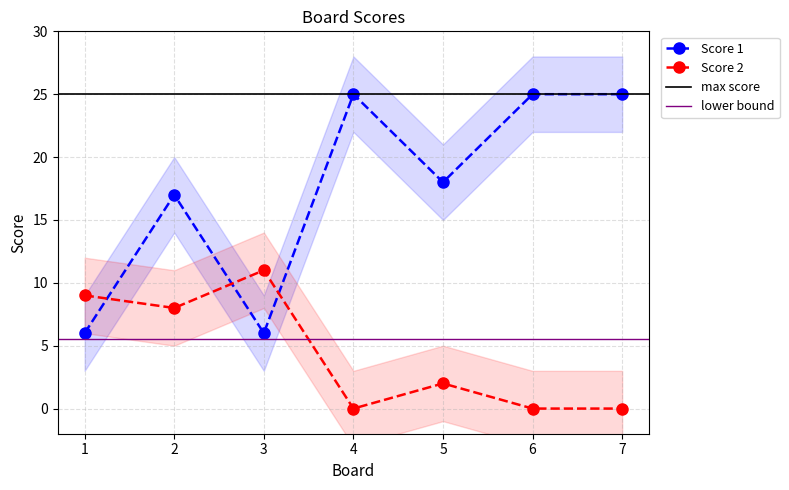

Between 2 and 3, which series saw the biggest shift?

Score 1